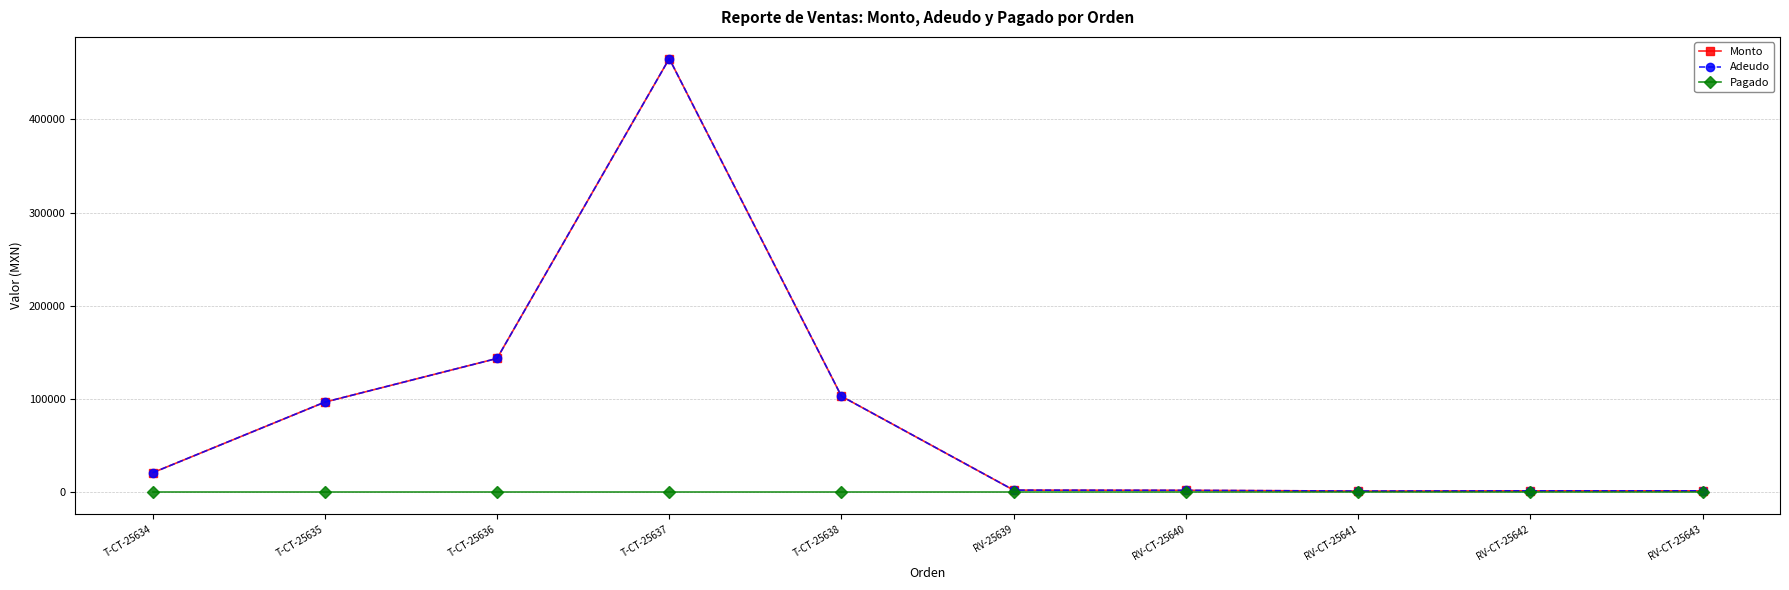

What is the average value of the Monto series?

83868